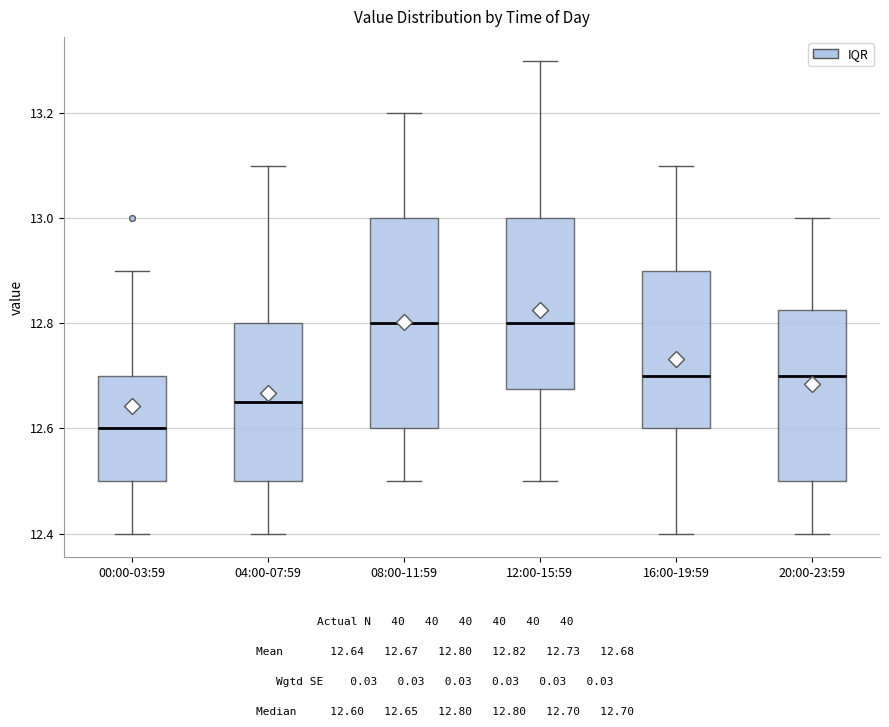

Where does the median line of the box for 12:00-15:59 sit on the y-axis? The values are not printed on the chart, so give them approximately, as read against the axis.

12.80